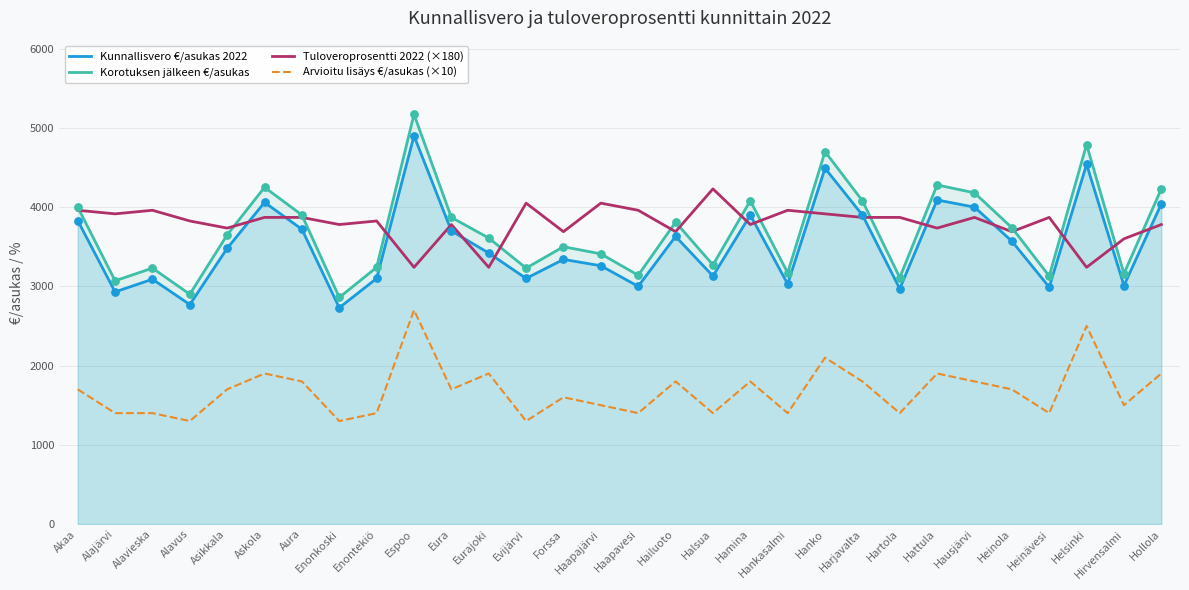

At how many categories does at least one series exceed 4732?

2